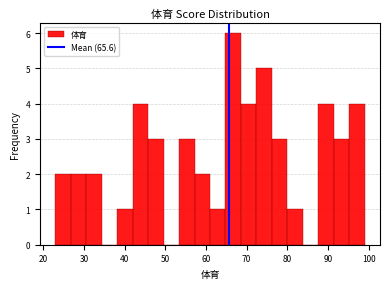

Read against the x-axis, roughly where is the centre of the tallest bar?

67